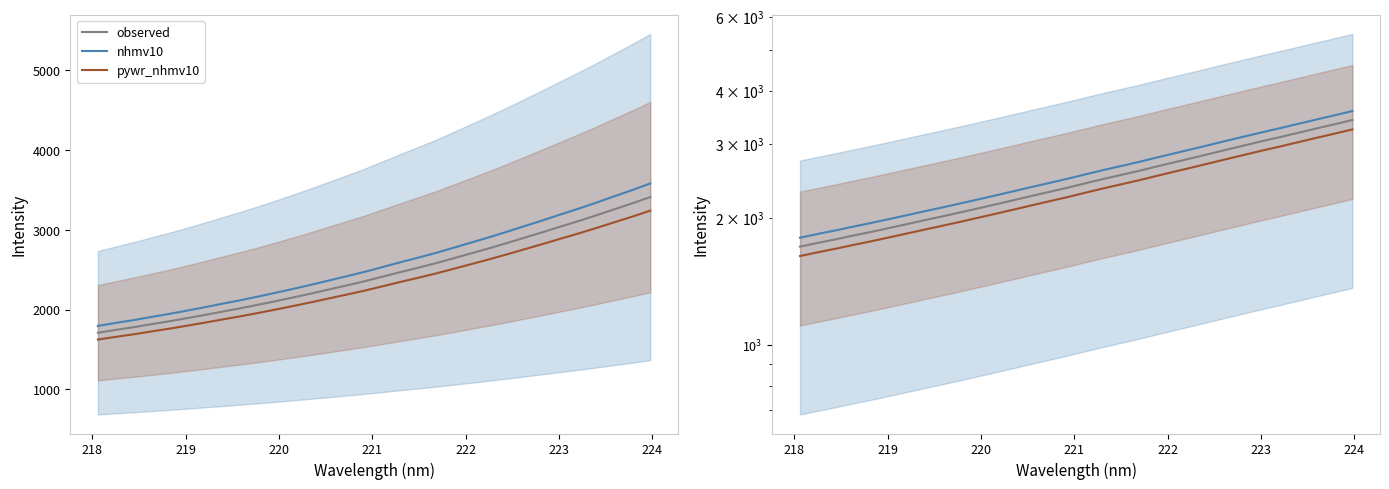

What is the maximum value shown in the chart?

3411.8